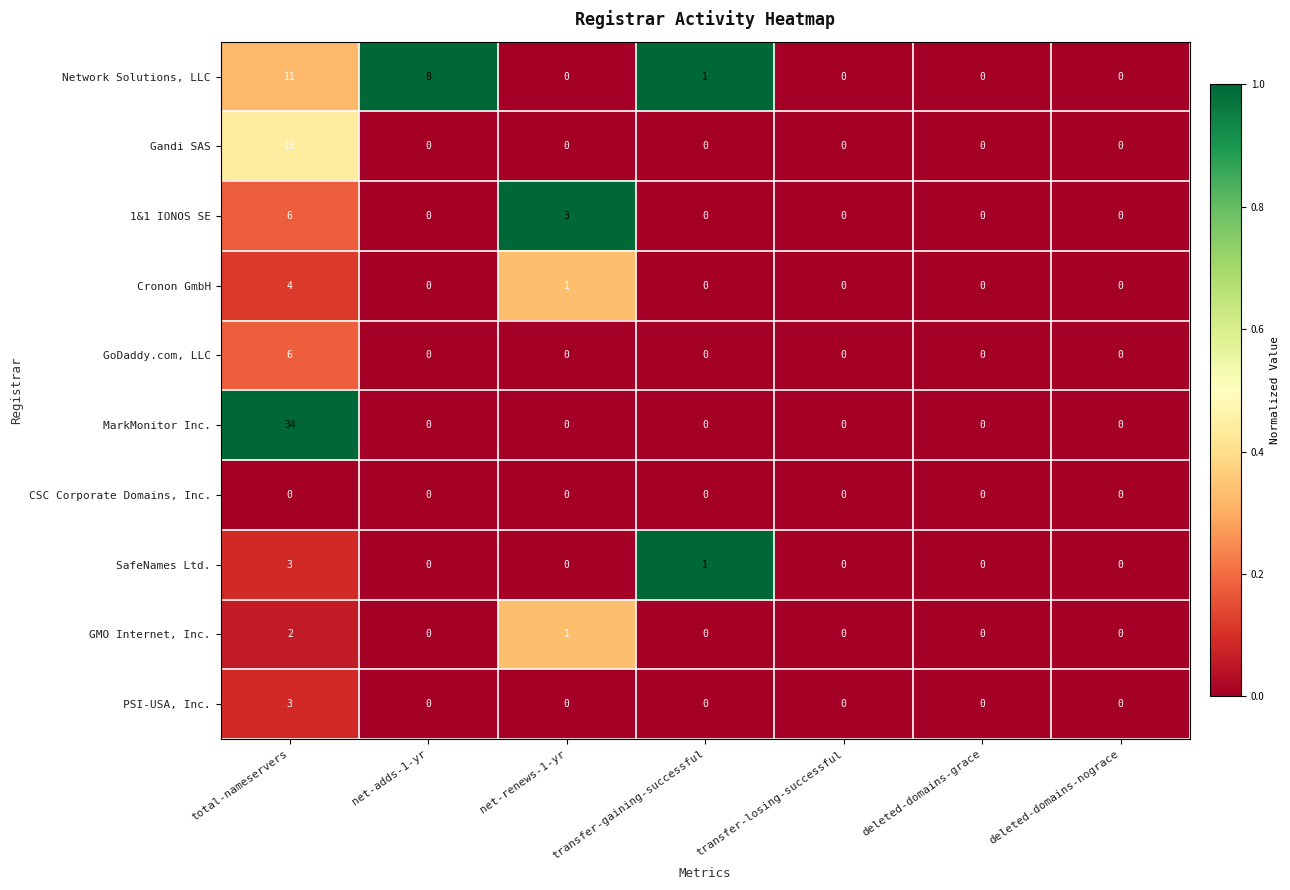

Between net-renews-1-yr and deleted-domains-grace, which series saw the biggest shift?

1&1 IONOS SE